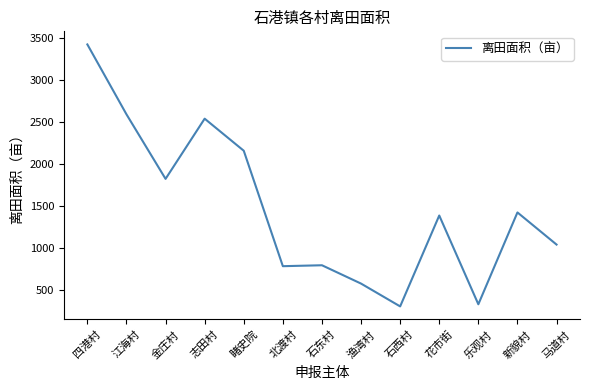

Which label corresponds to the largest value in the chart?

四港村